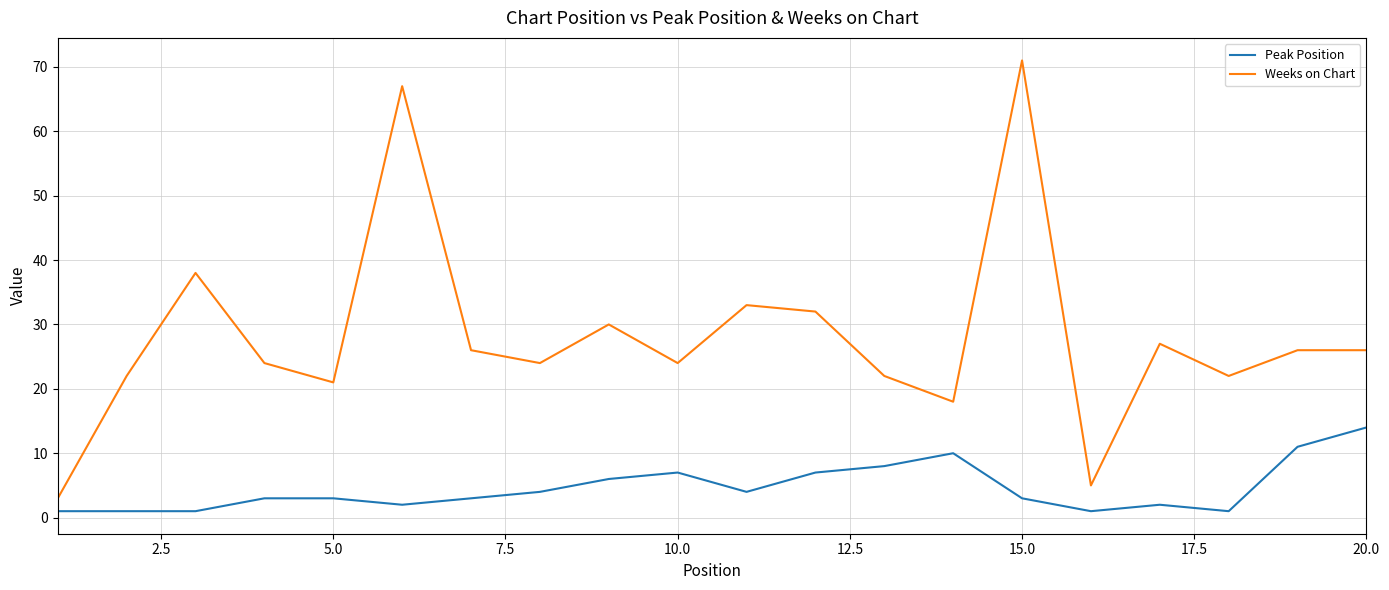

What is the maximum value shown in the chart?

71